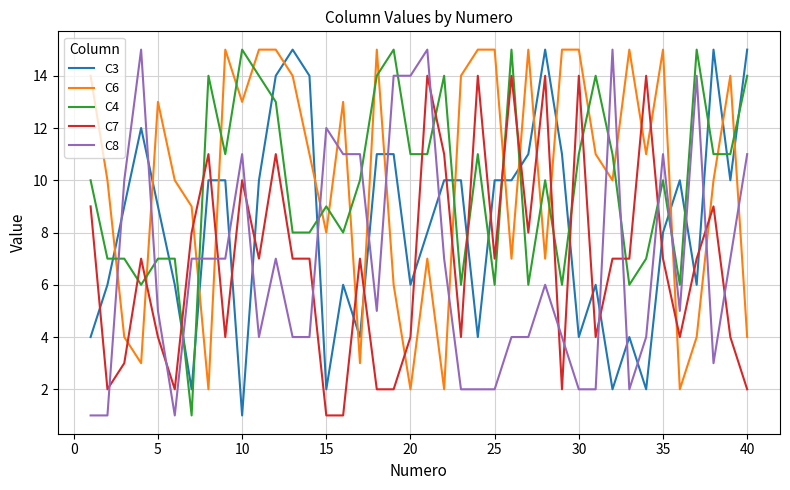

Reading left to right, what are all the values shown in this chart?

C3: 4	6	9	12	9	6	2	10	10	1	10	14	15	14	2	6	4	11	11	6	8	10	10	4	10	10	11	15	11	4	6	2	4	2	8	10	6	15	10	15
C6: 14	10	4	3	13	10	9	2	15	13	15	15	14	11	8	13	3	15	6	2	7	2	14	15	15	7	15	7	15	15	11	10	15	11	15	2	4	10	14	4
C4: 10	7	7	6	7	7	1	14	11	15	14	13	8	8	9	8	10	14	15	11	11	14	6	11	6	15	6	10	6	11	14	11	6	7	10	6	15	11	11	14
C7: 9	2	3	7	4	2	8	11	4	10	7	11	7	7	1	1	7	2	2	4	14	11	4	14	7	14	8	14	2	14	4	7	7	14	7	4	7	9	4	2
C8: 1	1	10	15	5	1	7	7	7	11	4	7	4	4	12	11	11	5	14	14	15	7	2	2	2	4	4	6	4	2	2	15	2	4	11	5	14	3	7	11